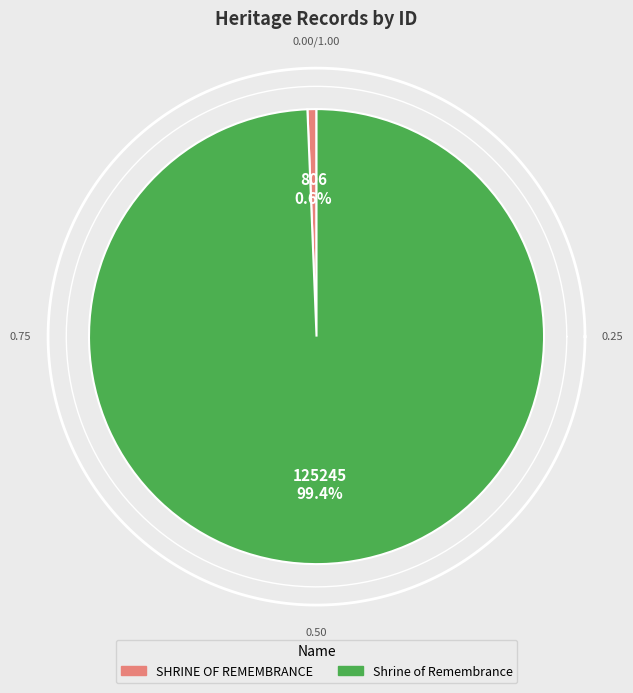

What is the largest slice in the pie chart?

Shrine of Remembrance